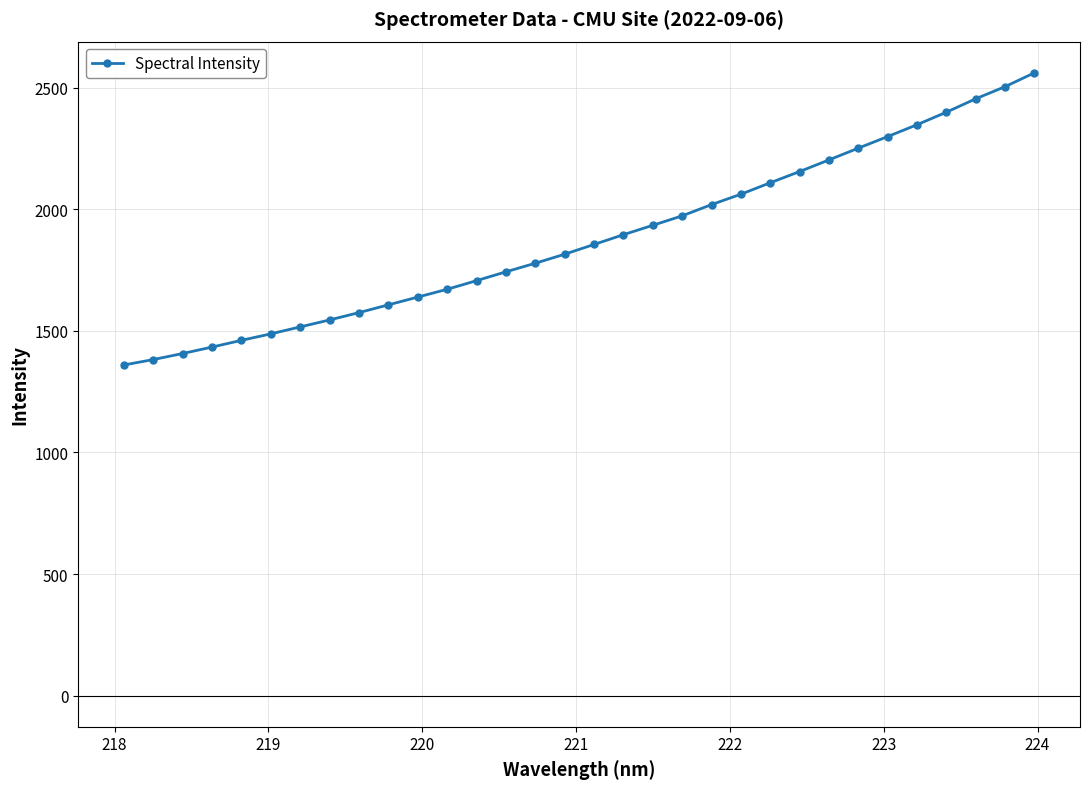

What is the minimum value shown in the chart?

1359.7